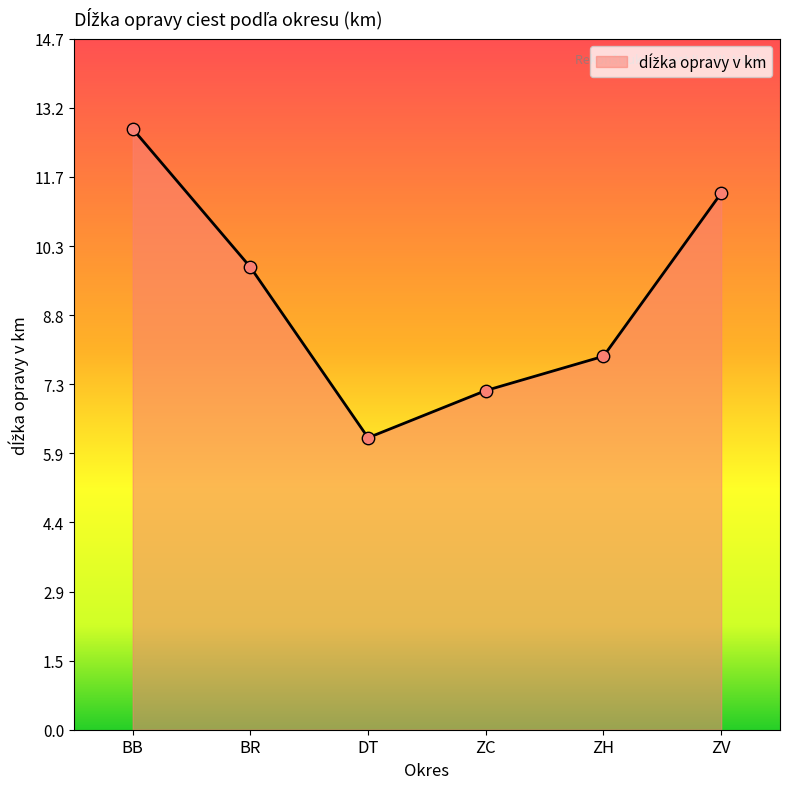

Which has a higher value, DT or BR?

BR